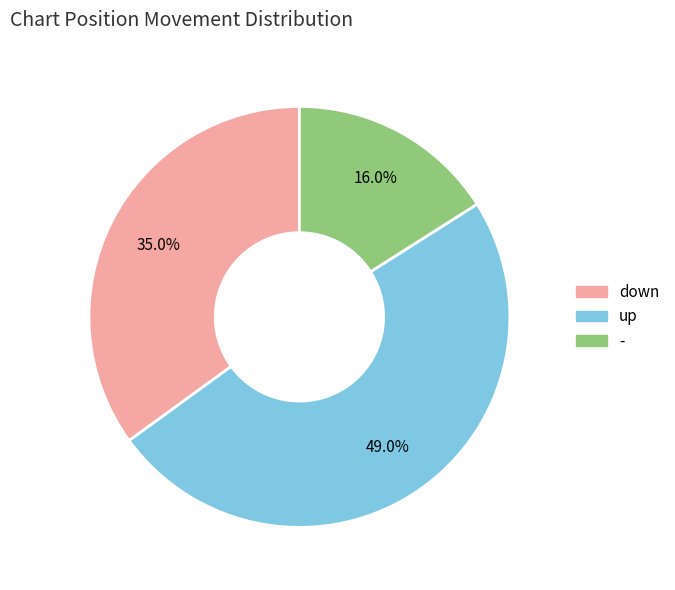

Which has a higher value, down or up?

up